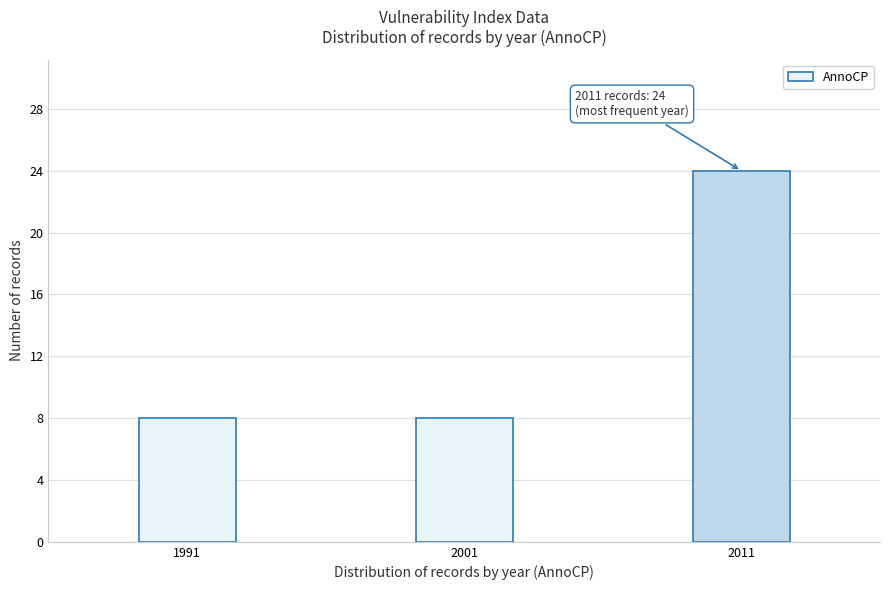

Reading left to right, list all the values displayed in this chart.

1991=8	2001=8	2011=24